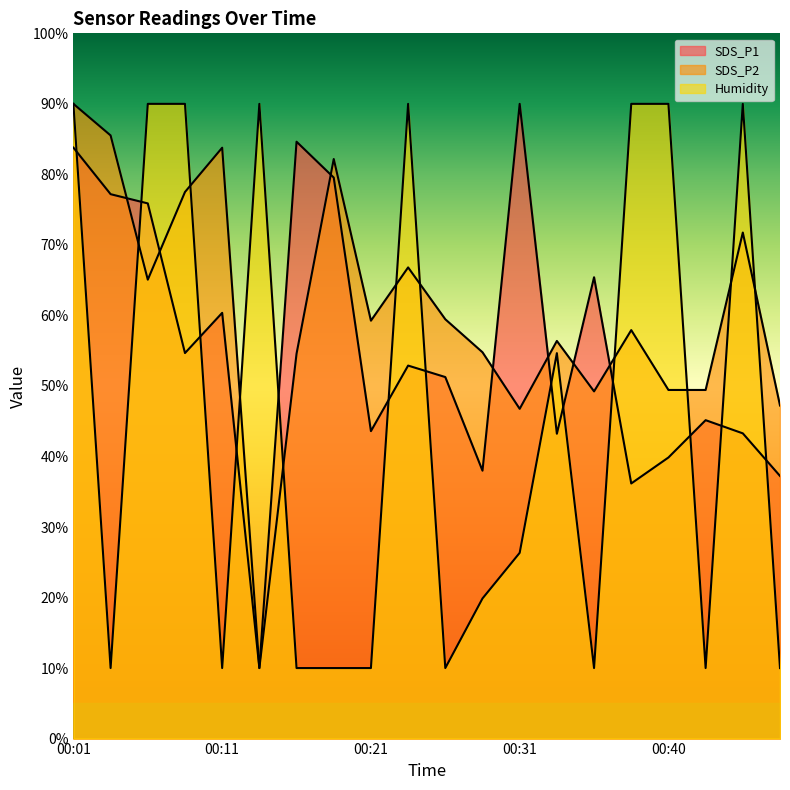

Rank the categories by Humidity value from lowest to highest.

00:04, 00:11, 00:16, 00:18, 00:21, 00:26, 00:35, 00:43, 00:47, 00:28, 00:31, 00:33, 00:01, 00:06, 00:09, 00:13, 00:23, 00:38, 00:40, 00:45